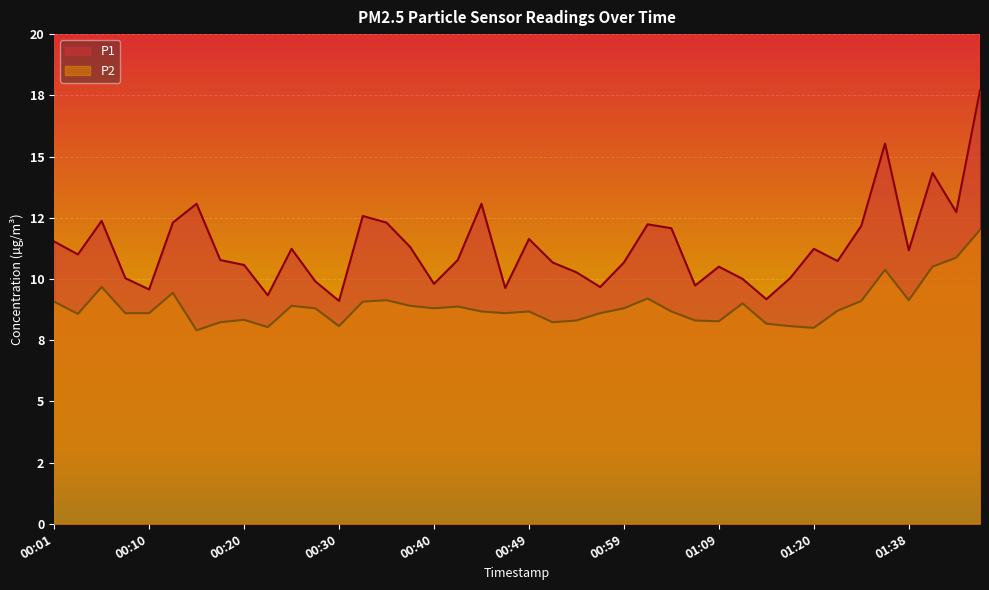

The P2 series shows 13.2 at 01:18. True or false?

False